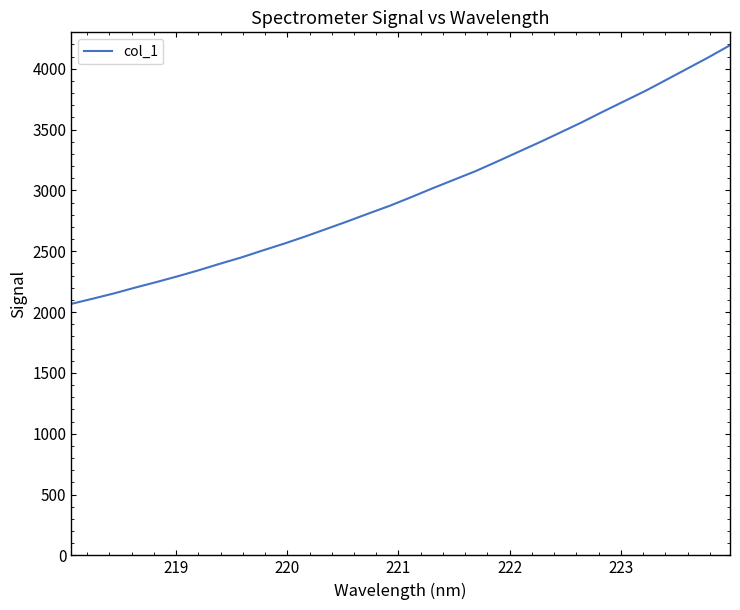

What is the minimum value shown in the chart?

2067.4